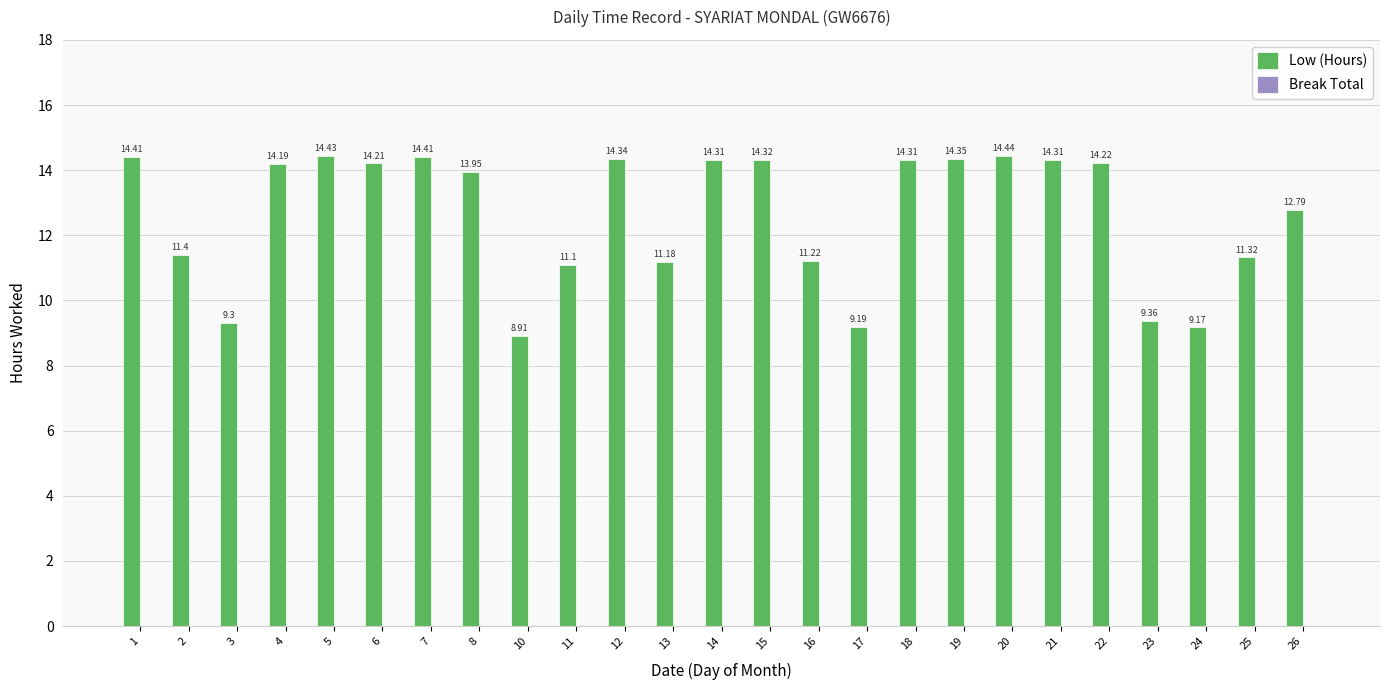

What is the ratio of the value at 1 to the value at 3?

1.5